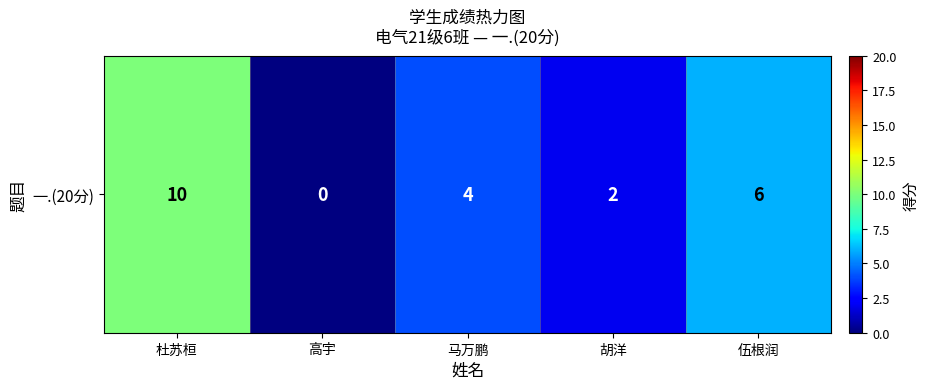

What is the average value?

4